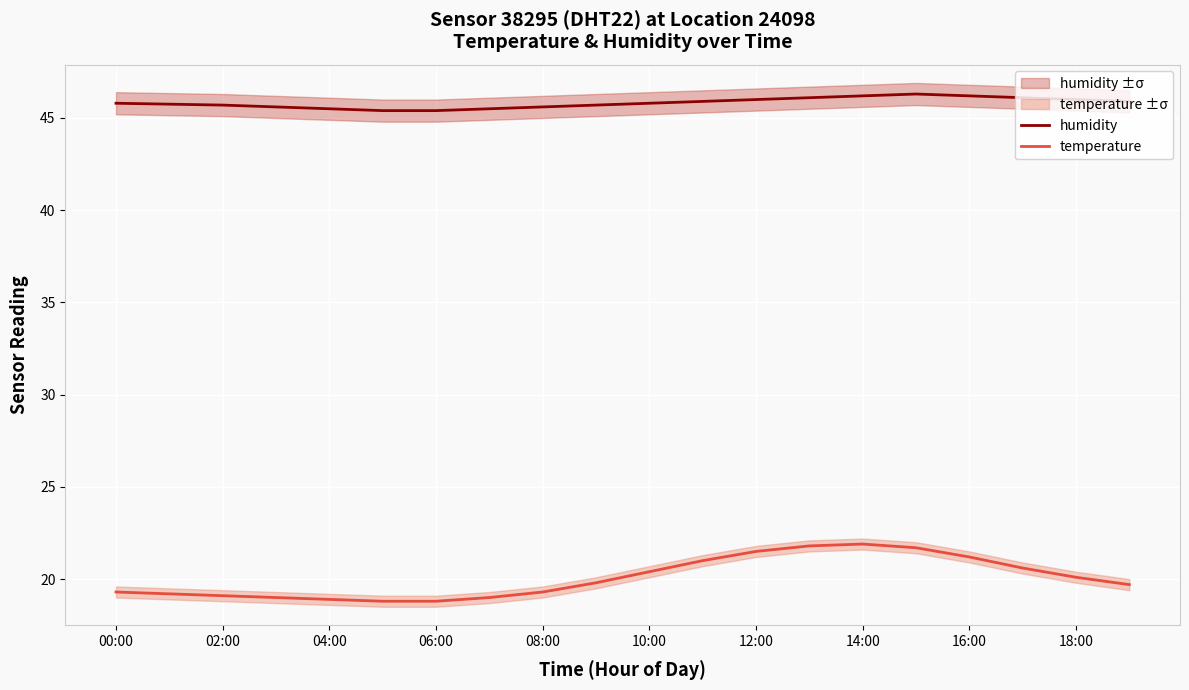

Where is the first local maximum for humidity?

15